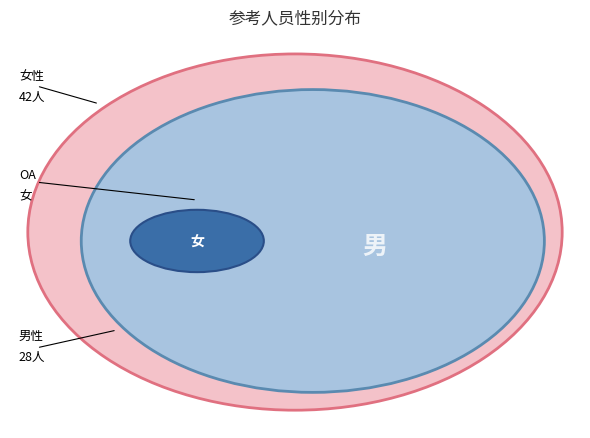

What portion of the pie excludes 女?

40.0%